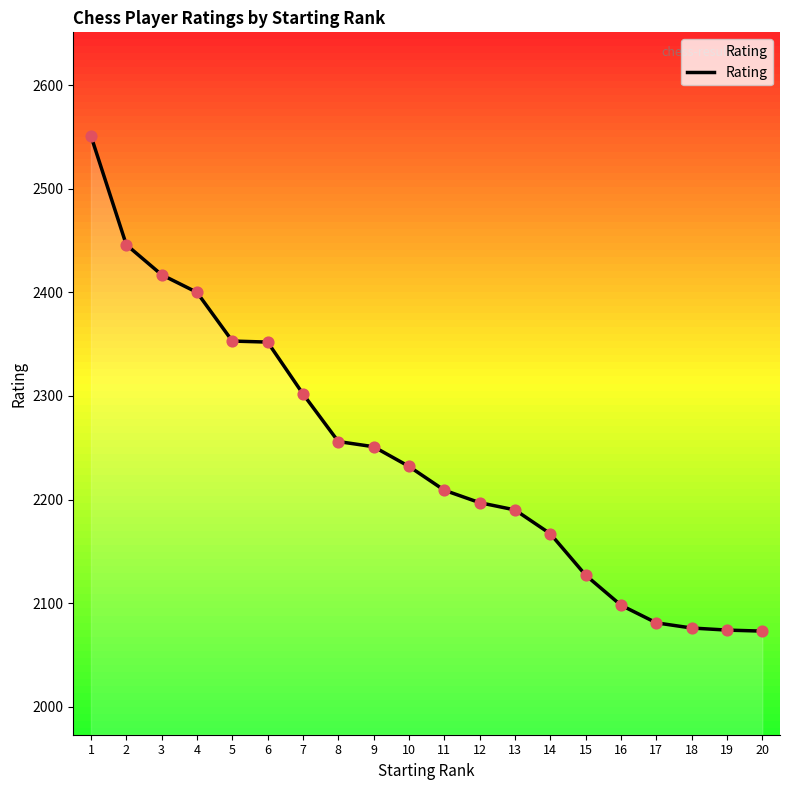

What is the ratio of the value at 11 to the value at 9?

1.0